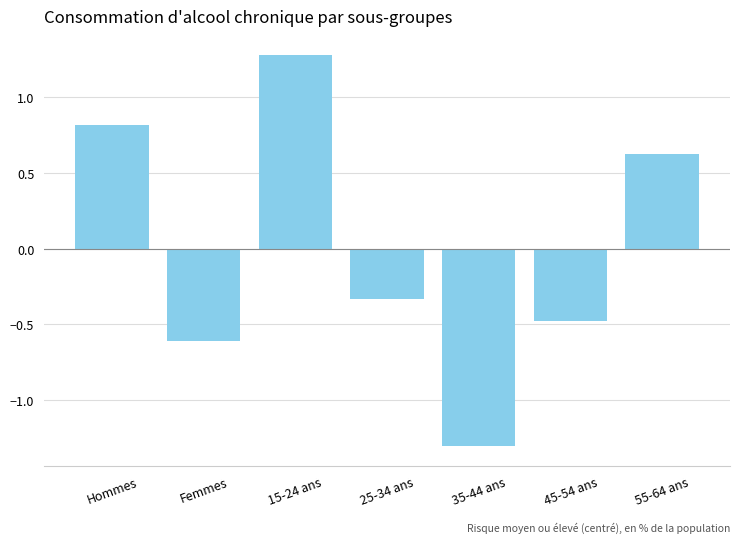

Rank the categories by value from lowest to highest.

35-44 ans, Femmes, 45-54 ans, 25-34 ans, 55-64 ans, Hommes, 15-24 ans